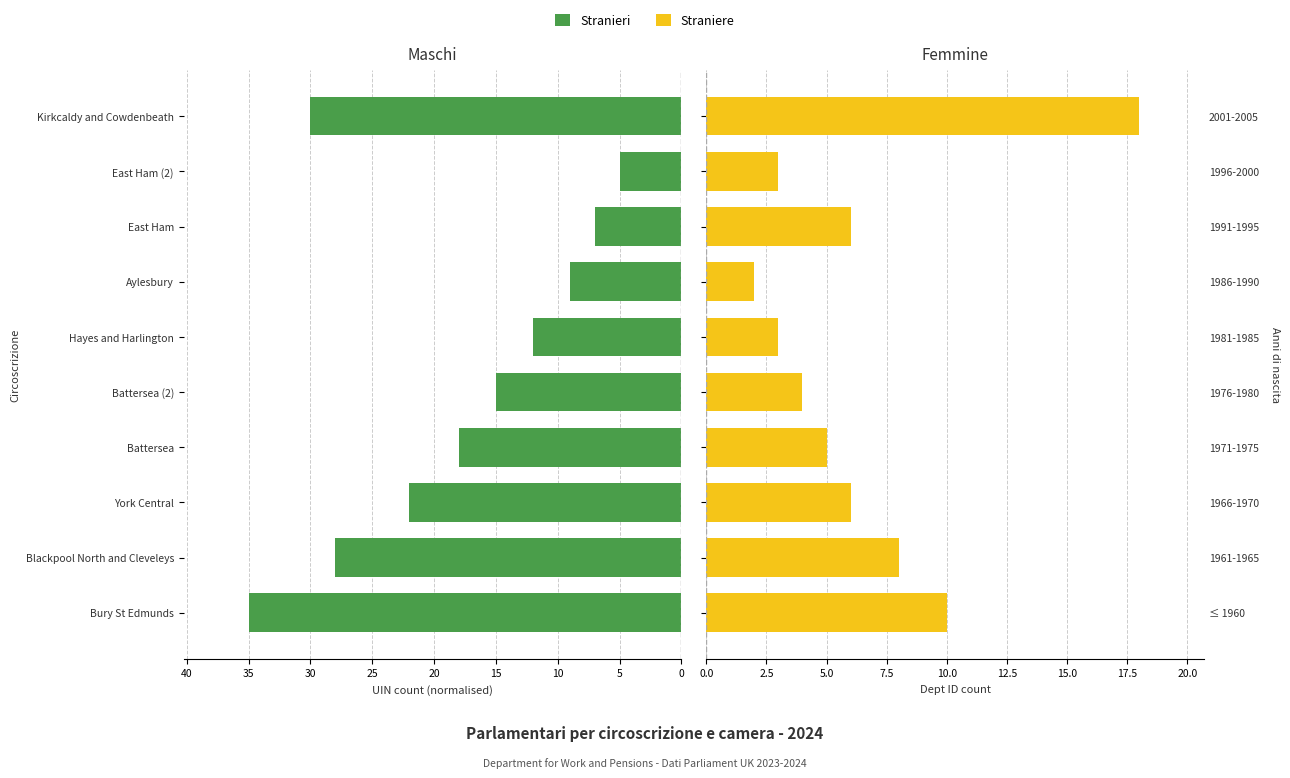

Rank the series by their maximum value, from lowest to highest.

Straniere, Stranieri